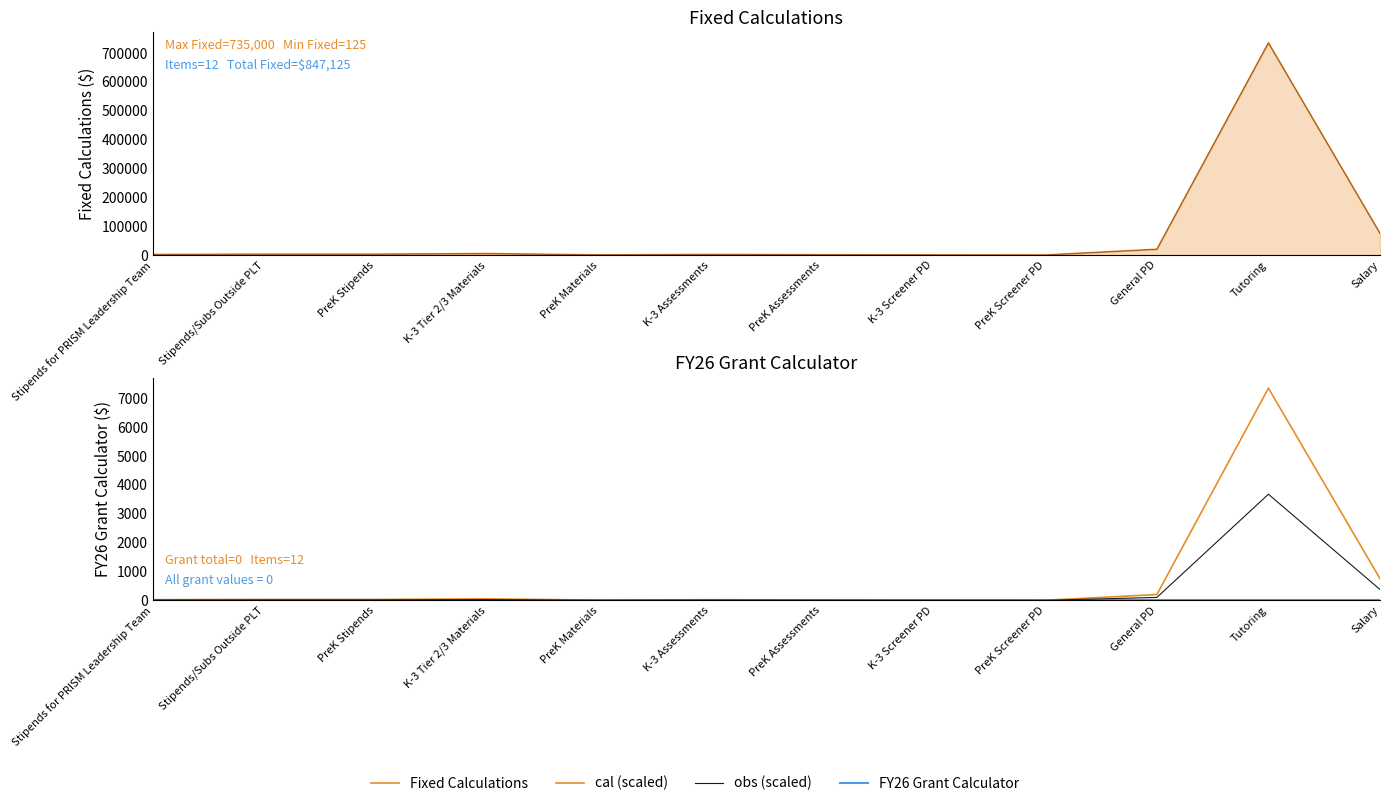

Which series has the widest spread of values?

Fixed Calculations